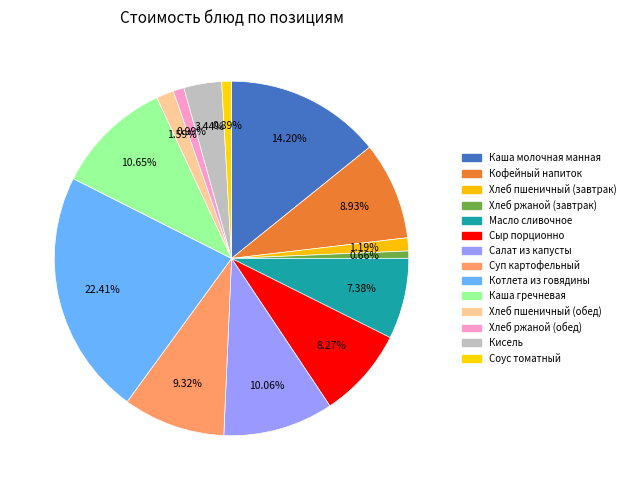

Between Суп картофельный and Кисель, which is larger?

Суп картофельный